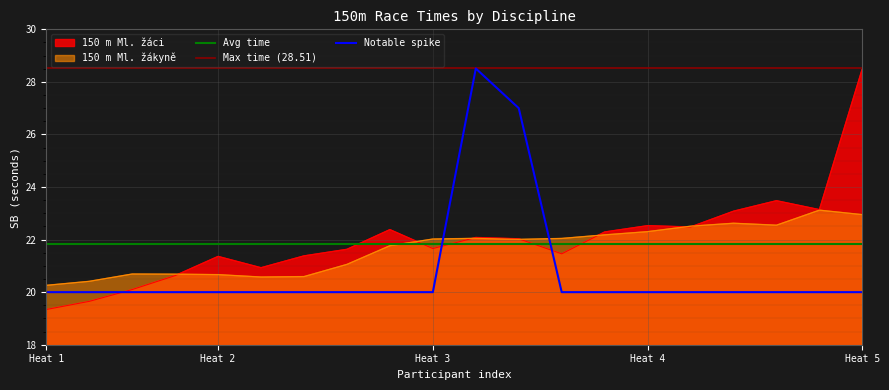

How many lines are shown in the chart?

5